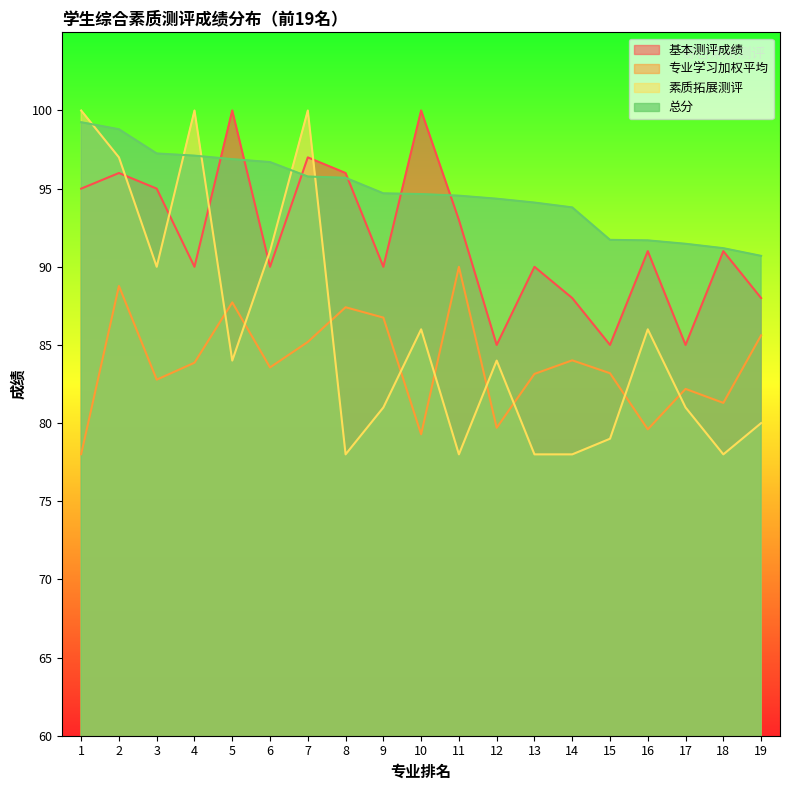

Rank the series at 13 from highest to lowest value.

总分, 基本测评成绩, 专业学习加权平均, 素质拓展测评